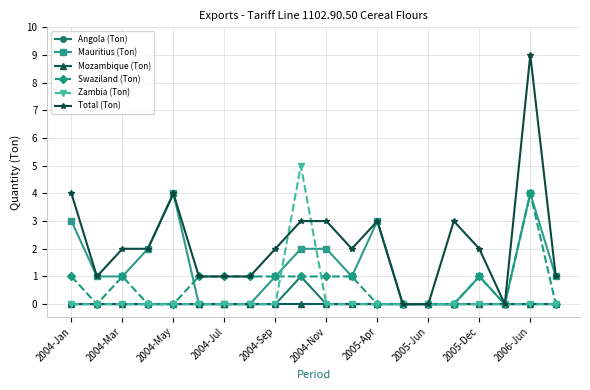

Does the chart have visible grid lines?

Yes